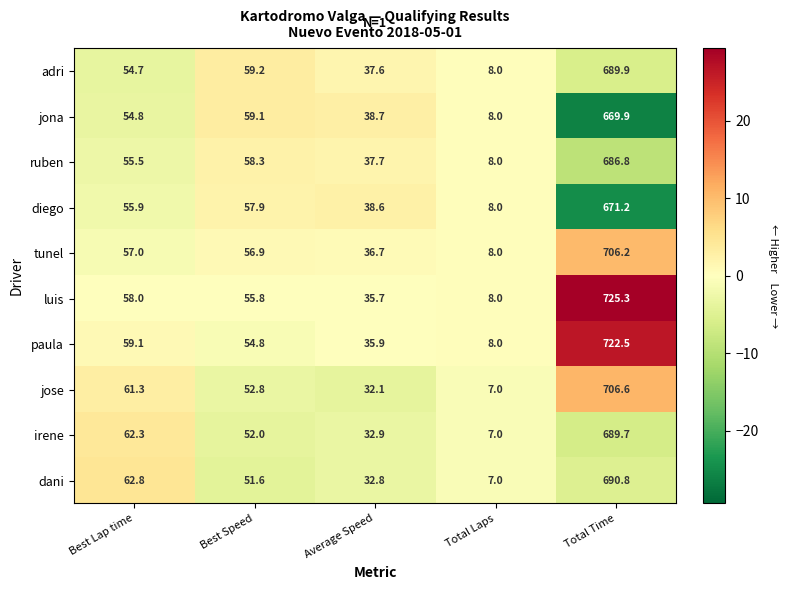

At which label is adri closest to 348?

Best Speed